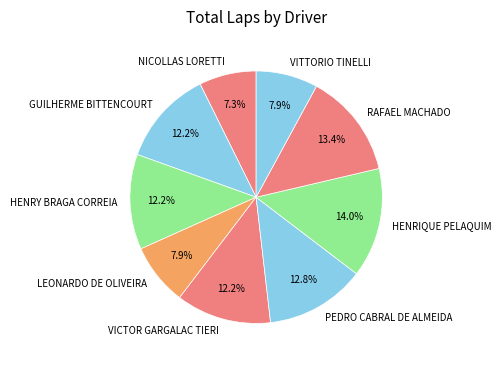

To the nearest percent, what portion does PEDRO CABRAL DE ALMEIDA represent?

13%